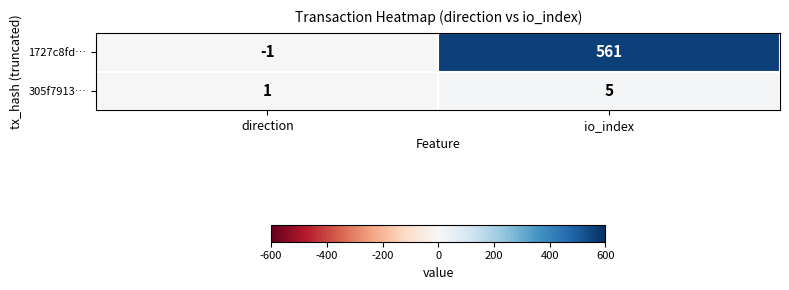

At which label is 1727c8fd… closest to 280?

direction